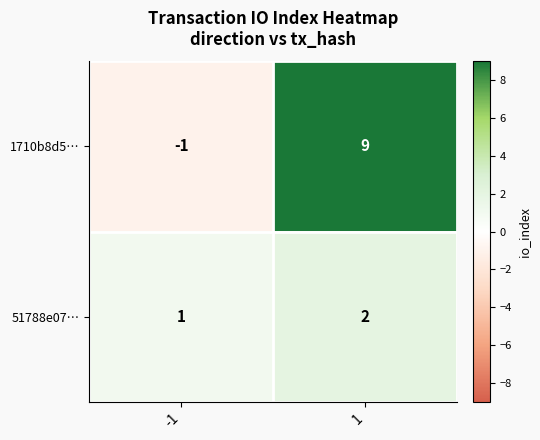

At how many categories does at least one series exceed 0?

2